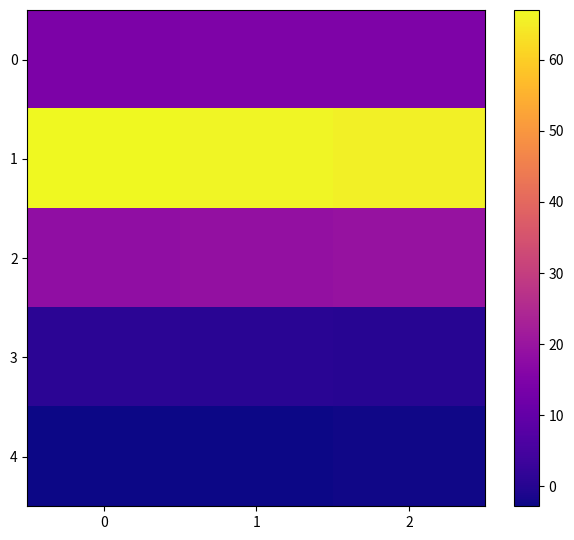

What is the spread (max minus min) of values at 0?

69.8